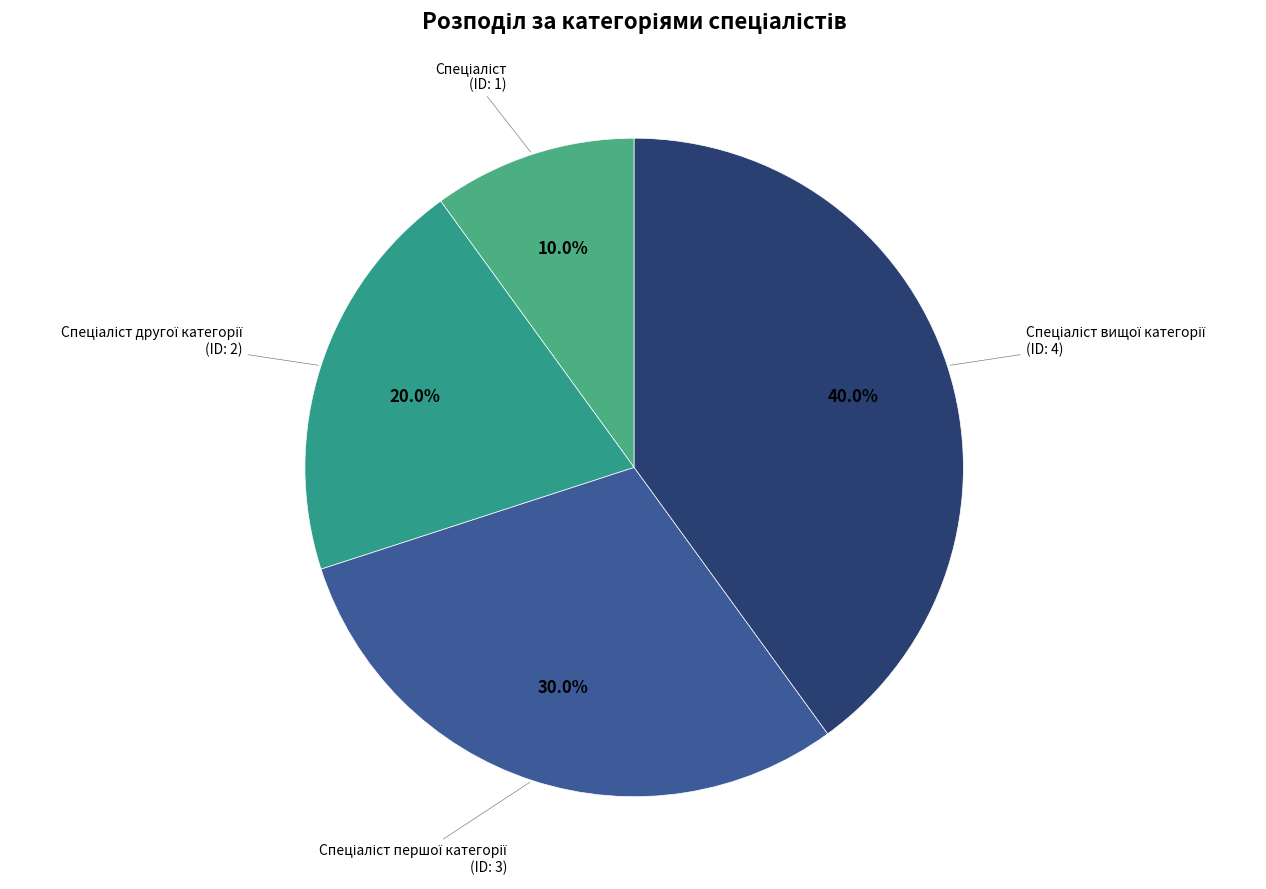

How many slices are in this pie chart?

4